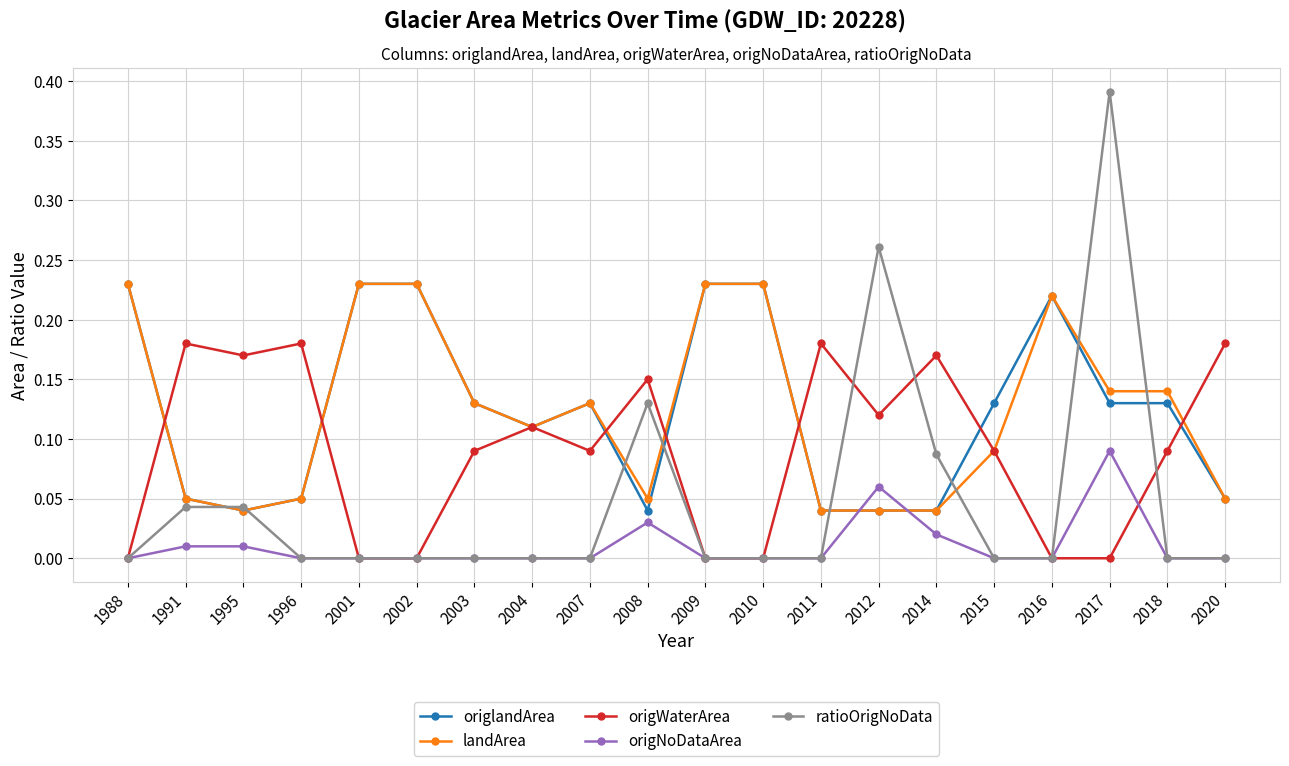

Where is the first local maximum for origWaterArea?

1991